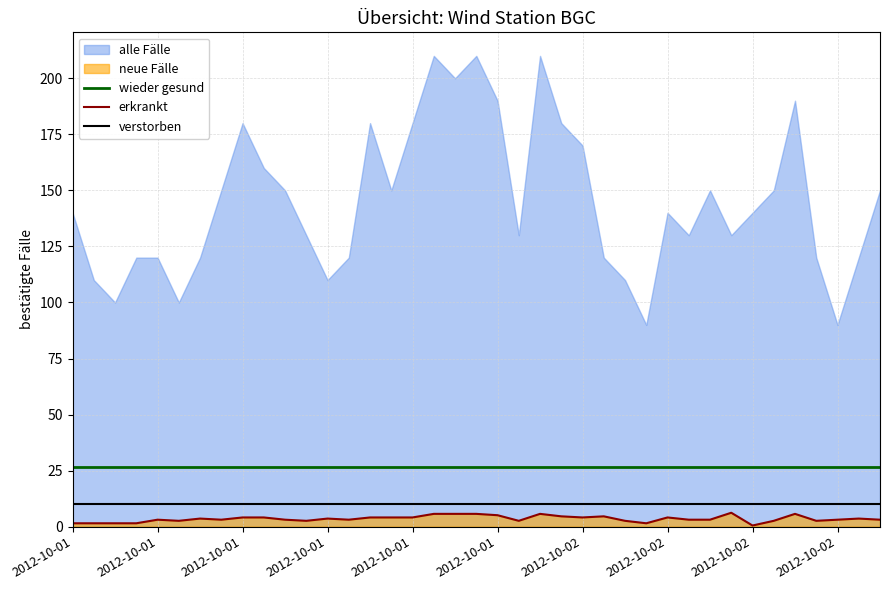

True or false: verstorben and wieder gesund cross at least once.

False